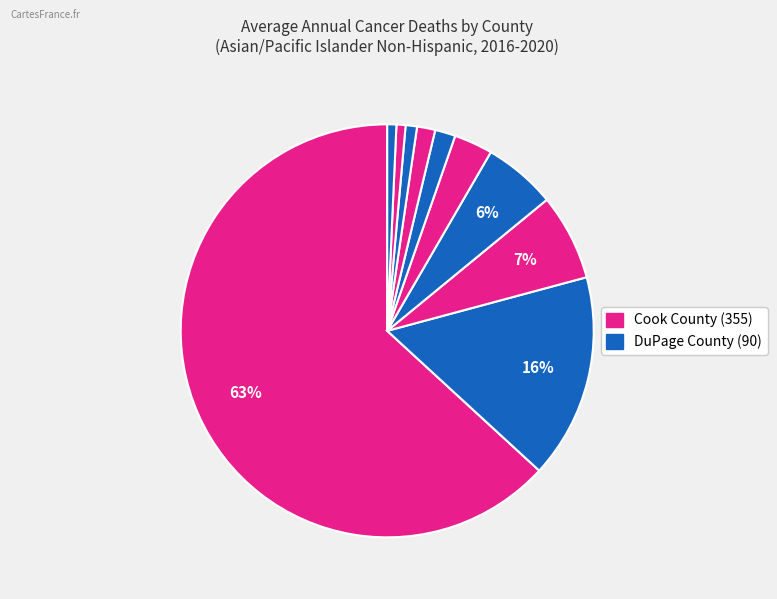

Count the number of slices in the pie.

10